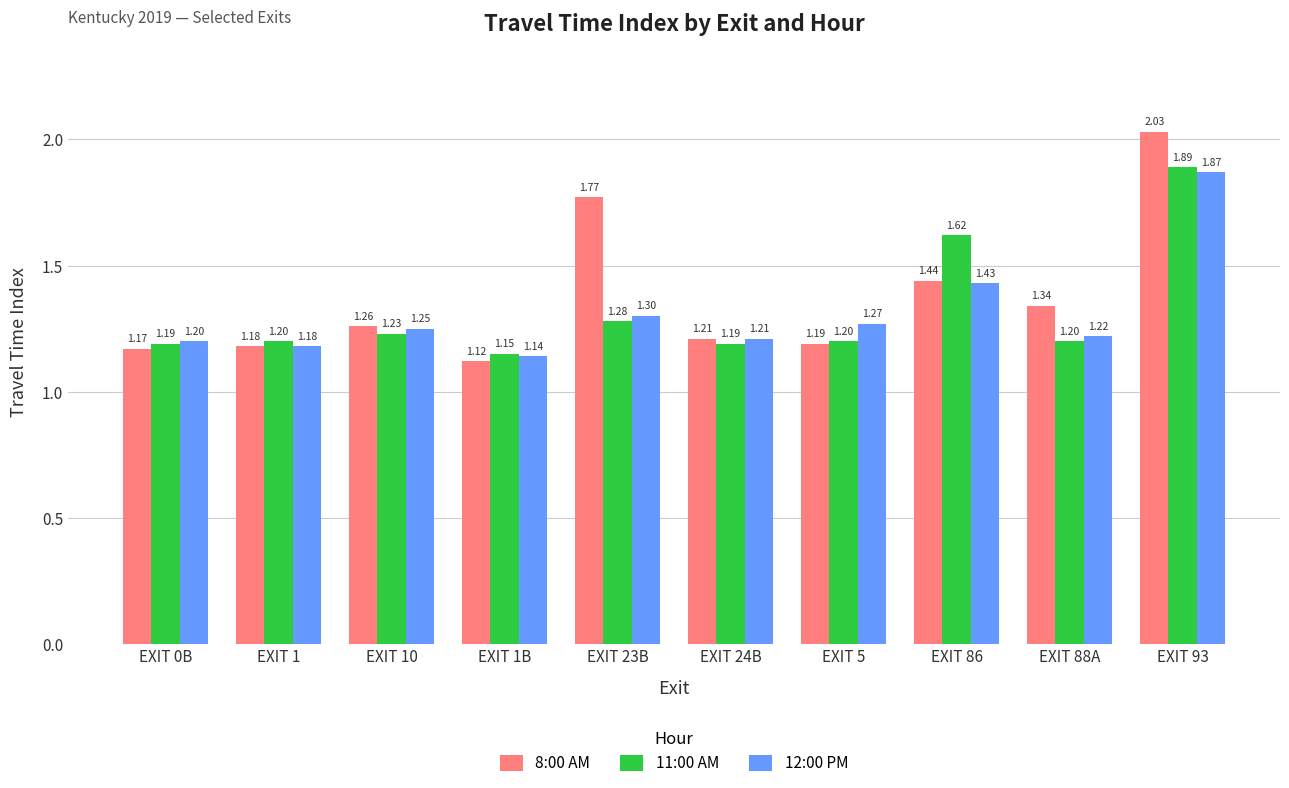

Which category has the highest value in the 8:00 AM series?

EXIT 93